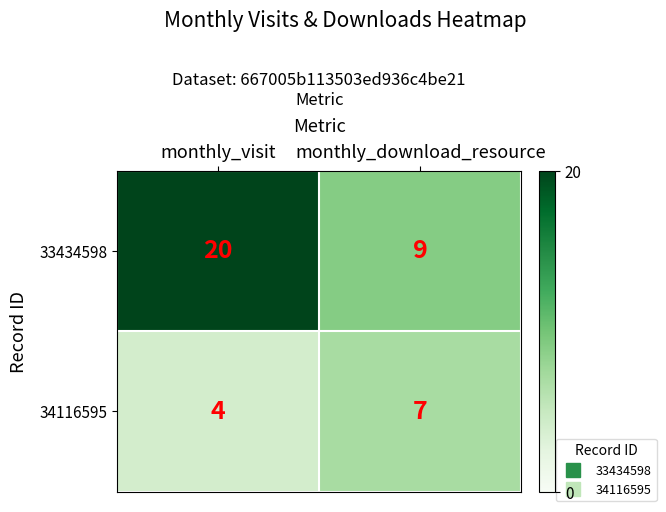

Rank the series by their average value, from lowest to highest.

34116595, 33434598